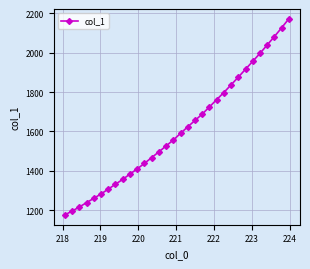

What is the minimum value shown in the chart?

1176.5